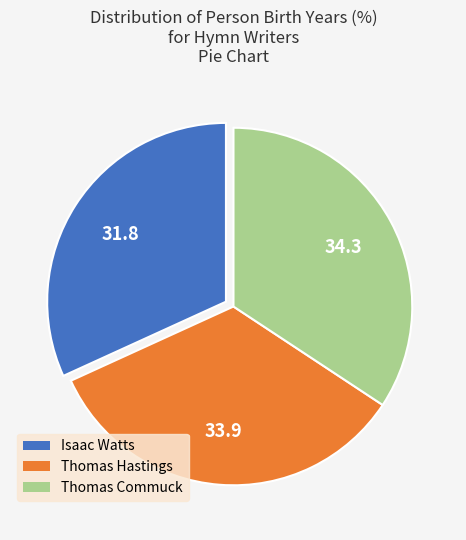

Do Isaac Watts and Thomas Hastings together represent more than half of the pie?

Yes